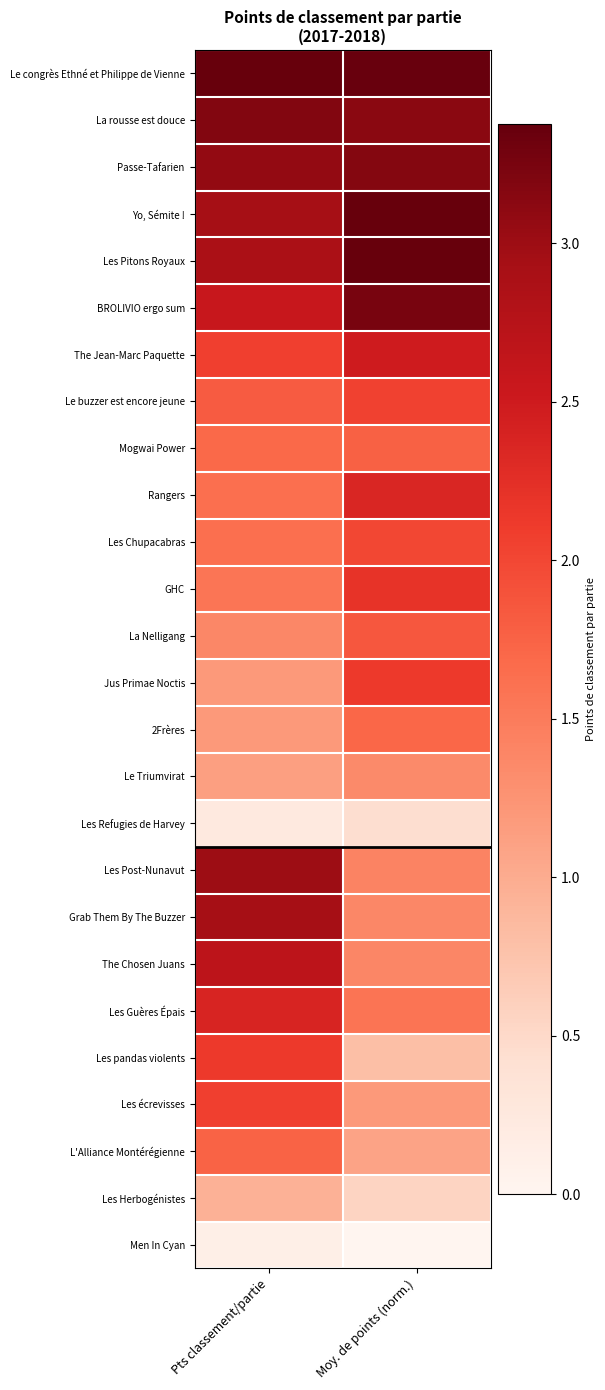

What is the maximum value shown in the chart?

3.4